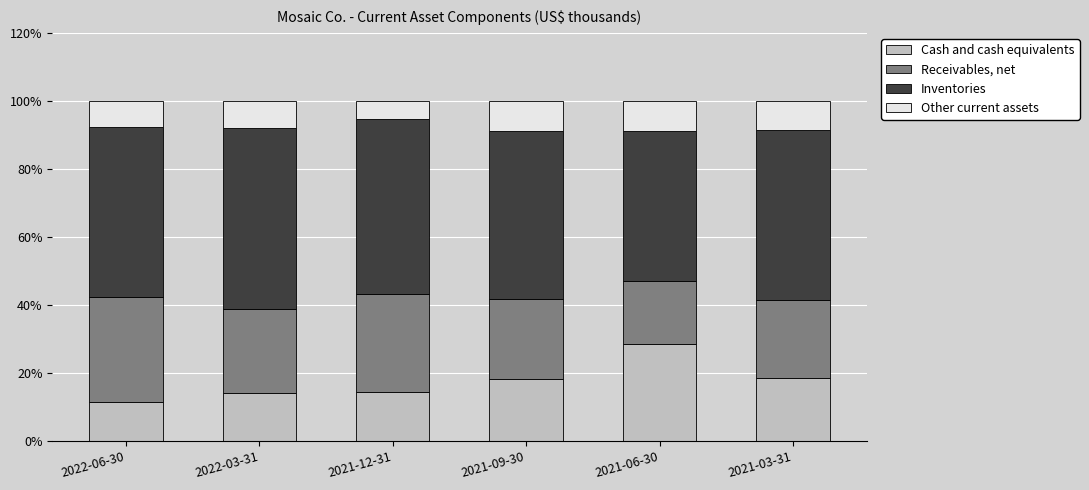

What is the difference between the Cash and cash equivalents values at 2022-06-30 and 2021-09-30?

6.8